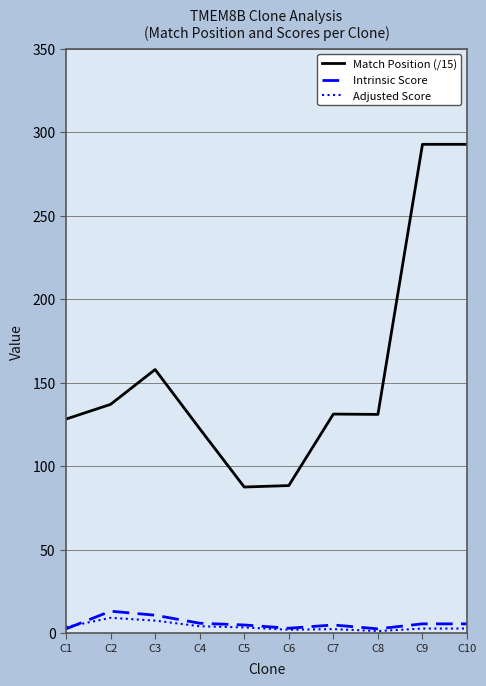

The value of Match Position (/15) at C8 is 45.9. True or false?

False